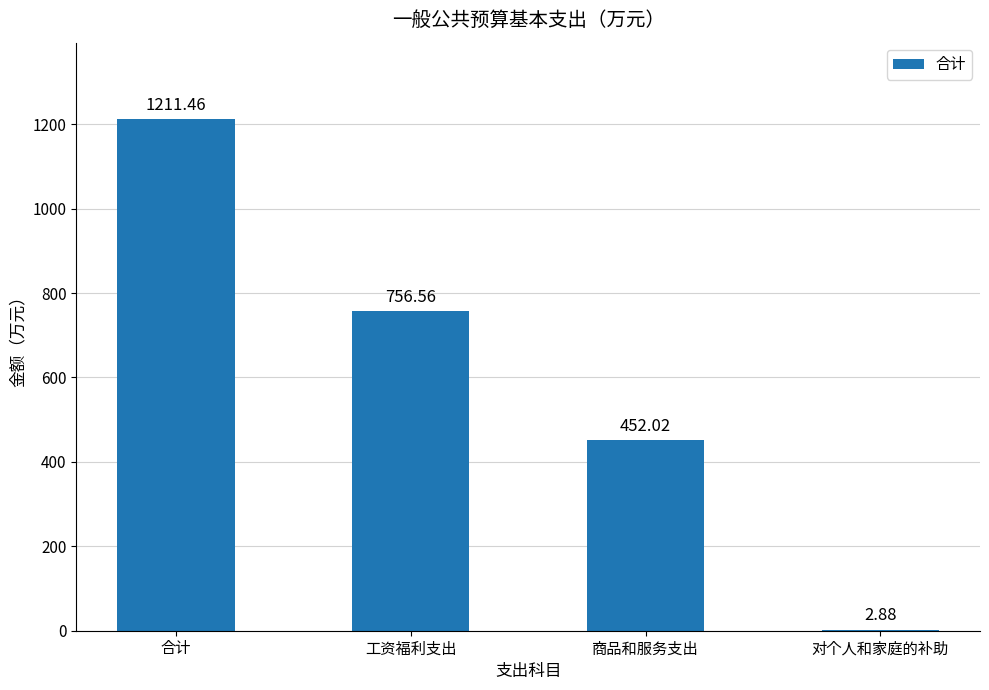

What is the change in value from 工资福利支出 to 商品和服务支出?

-304.5